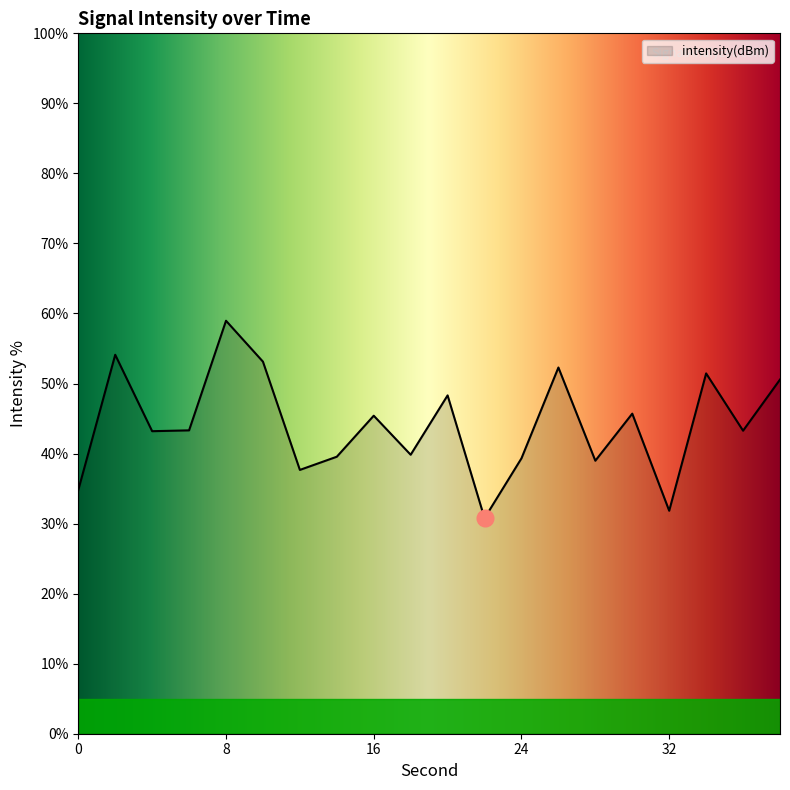

What is the greatest value displayed?

59.0